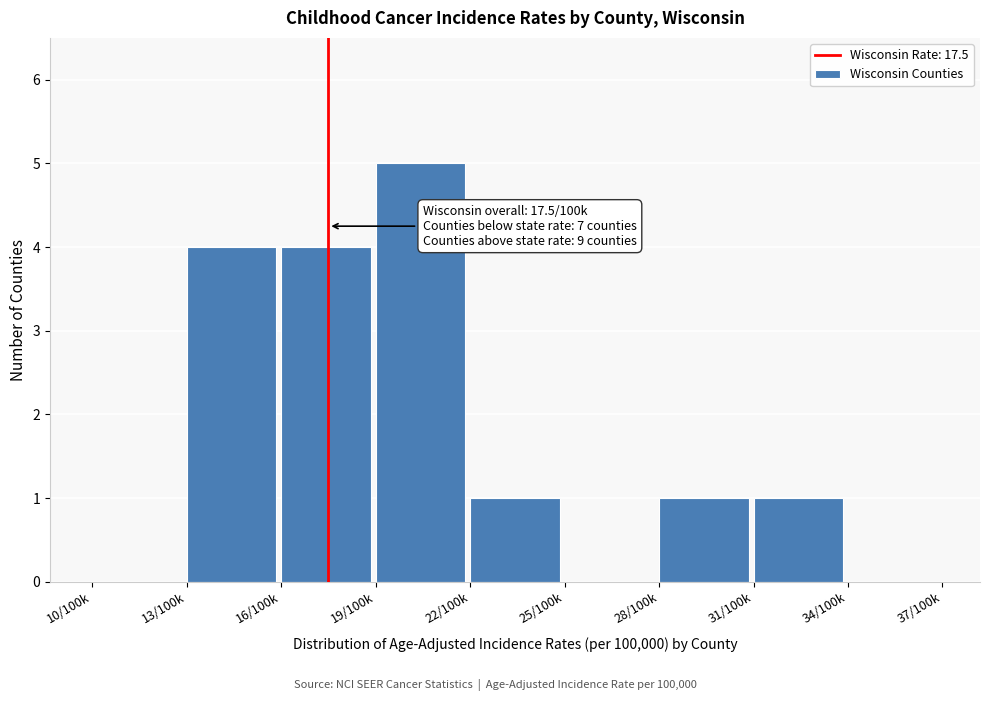

Reading left to right, list all the values displayed in this chart.

10/100k=0	13/100k=4	16/100k=4	19/100k=5	22/100k=1	25/100k=0	28/100k=1	31/100k=1	34/100k=0